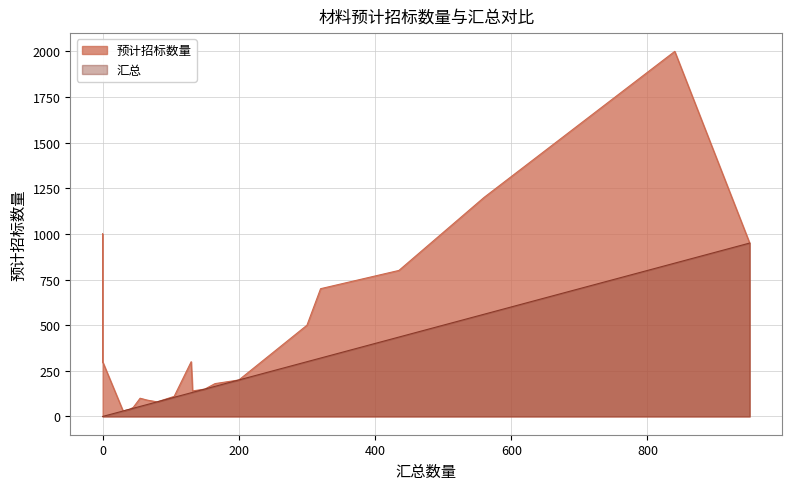

What is the label of the 18th point from the right?

180